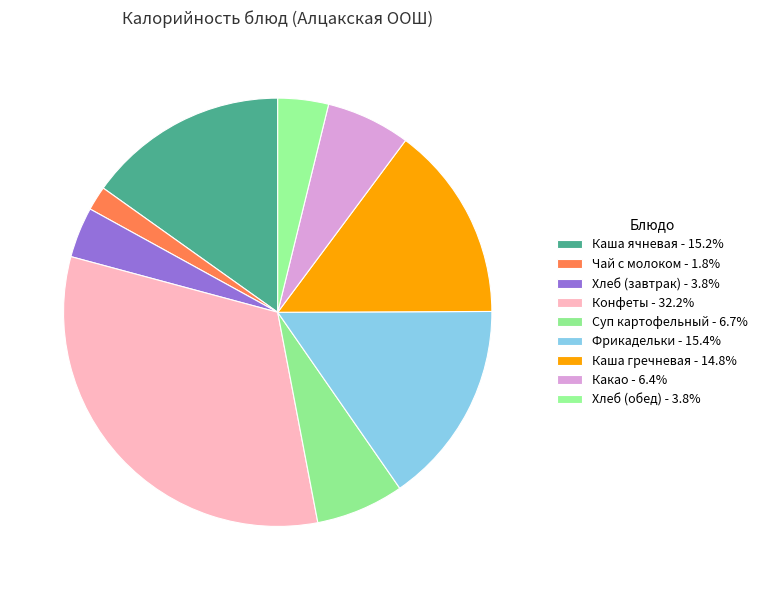

Which slice is the smallest?

Чай с молоком